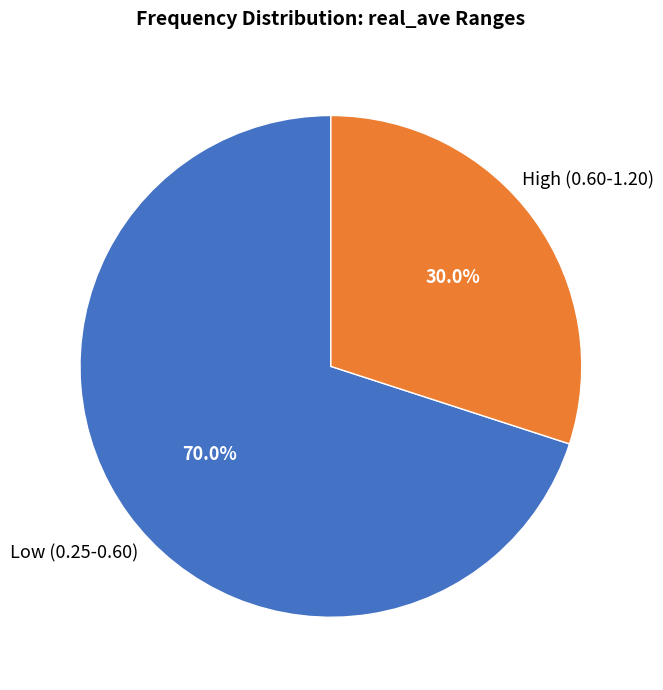

Is there a majority slice in this chart?

Yes